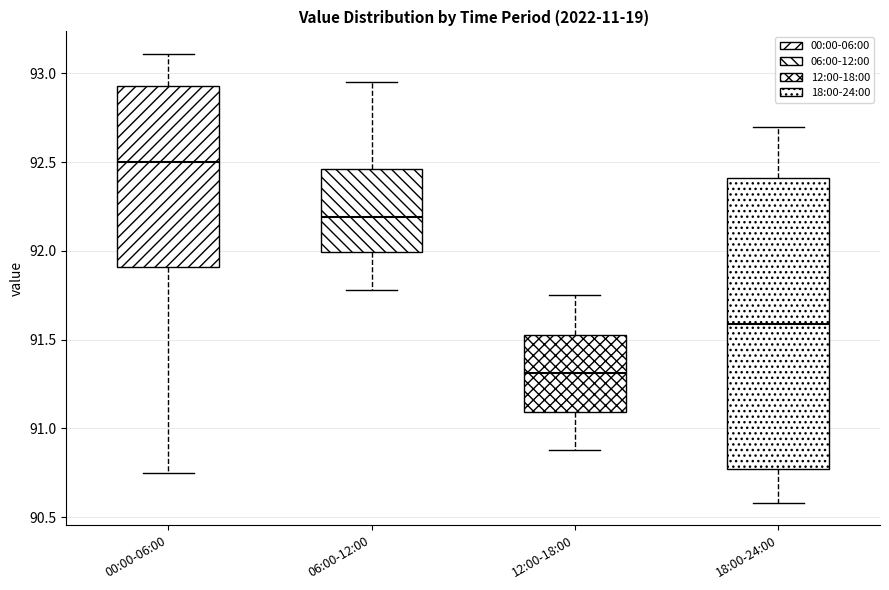

Which box is the tallest, from its lower edge to its upper edge?

18:00-24:00